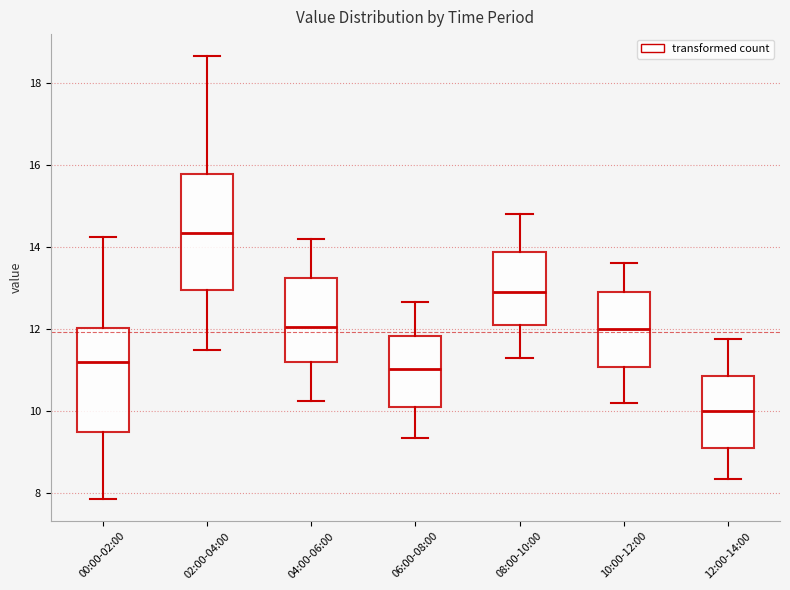

Which box's median line is the highest?

02:00-04:00